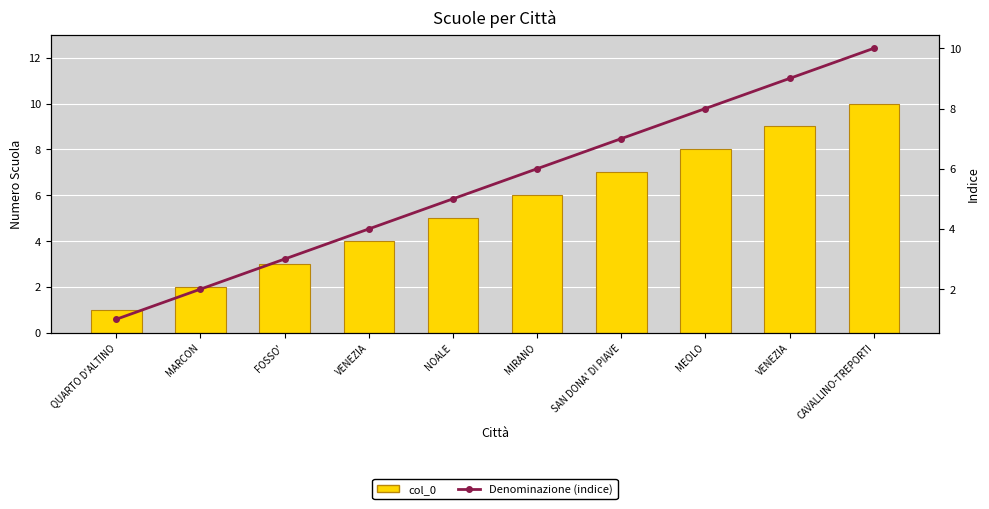

What is the sum of all Denominazione (indice) values?

55